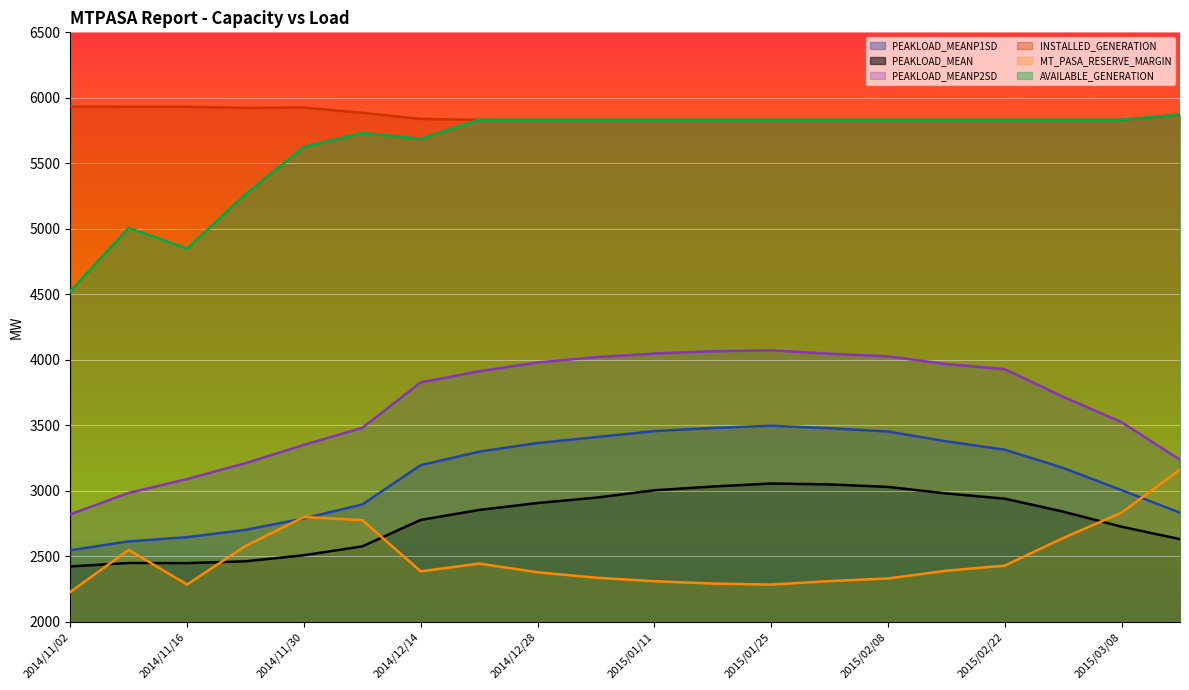

The value of PEAKLOAD_MEANP2SD at 2014/11/23 is 4800. True or false?

False